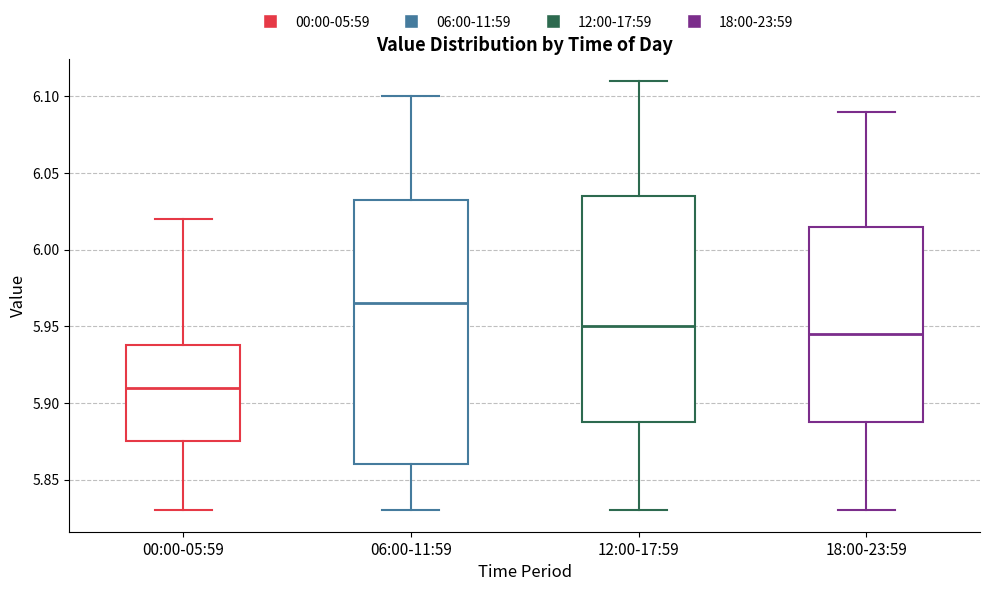

Reading left to right, transcribe this box plot: for each box, give where its median line is, the range the box spans, and where its two whiskers end, as read against the y-axis. The values are not printed on the chart, so give them approximately, as read against the axis.

00:00-05:59: median 5.910, box 5.875 to 5.940, whiskers 5.830 to 6.020
06:00-11:59: median 5.965, box 5.860 to 6.035, whiskers 5.830 to 6.100
12:00-17:59: median 5.950, box 5.890 to 6.035, whiskers 5.830 to 6.110
18:00-23:59: median 5.945, box 5.890 to 6.015, whiskers 5.830 to 6.090